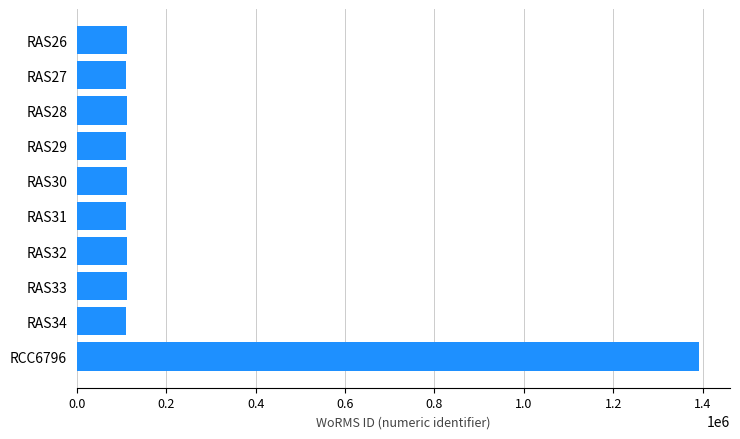

Approximately how many times larger is the value at RAS26 compared to RAS34?

1.0